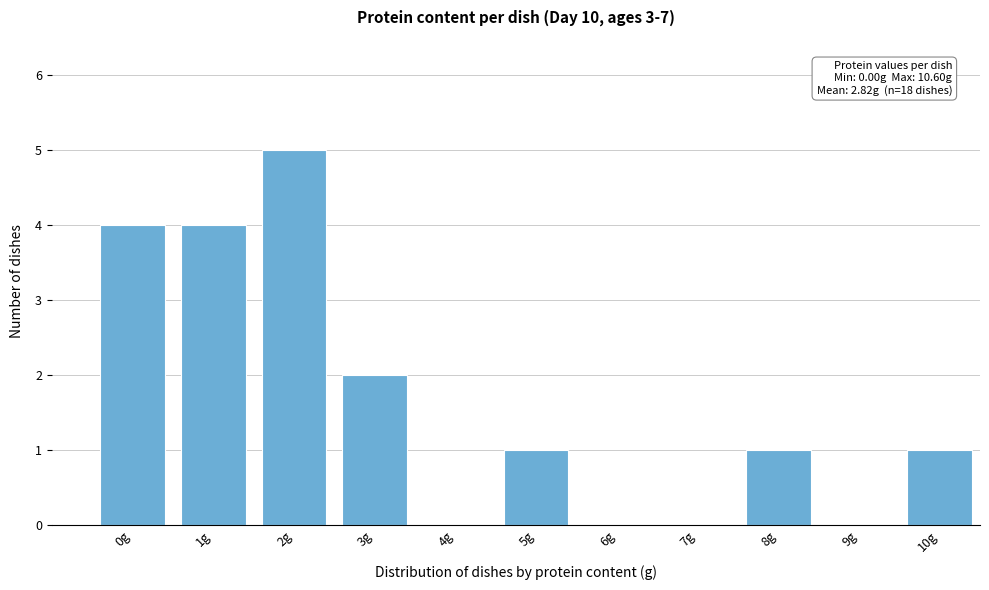

Reading right to left, transcribe all the data shown in this chart.

10g=1	9g=0	8g=1	7g=0	6g=0	5g=1	4g=0	3g=2	2g=5	1g=4	0g=4